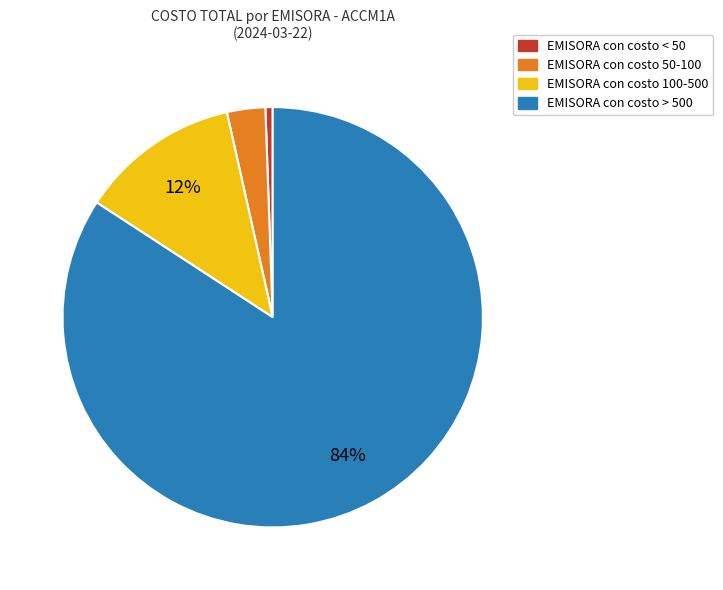

How many segments does this pie chart have?

4